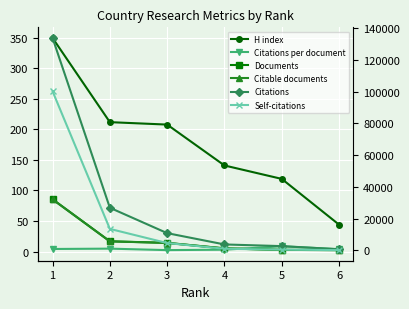

True or false: Documents and Citations per document cross at least once.

False